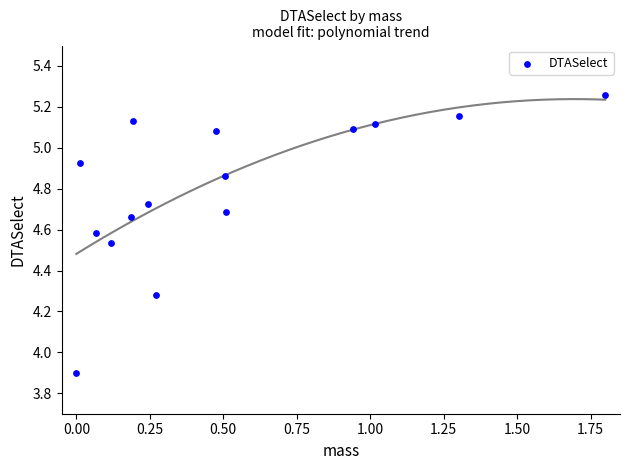

What Y value in the scatter plot is closest to 4?

3.9